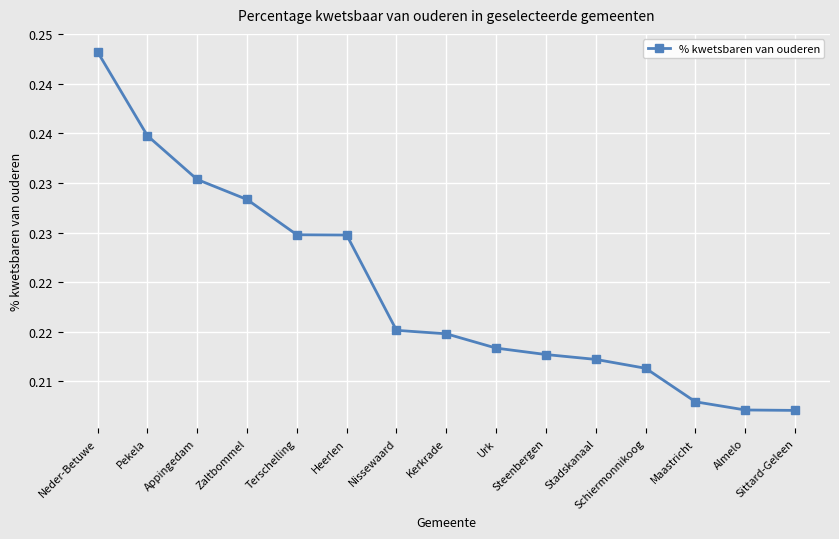

The chart shows a value of 0.1 at Schiermonnikoog. True or false?

False